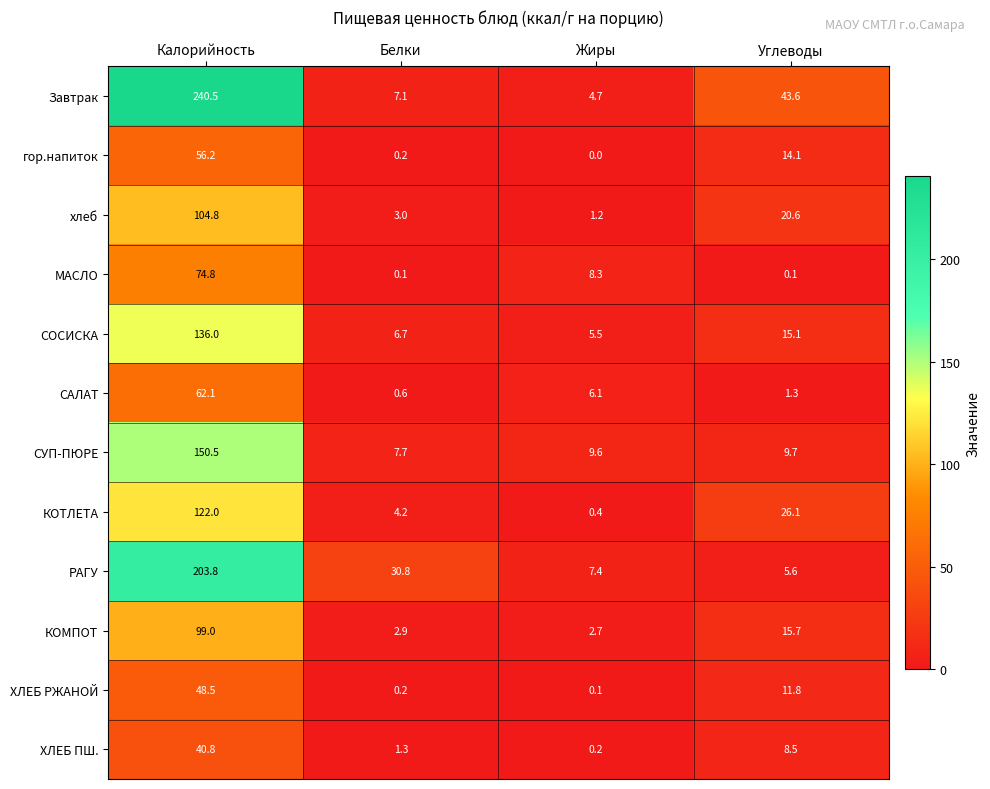

Rank the series by their maximum value, from highest to lowest.

Завтрак, РАГУ, СУП-ПЮРЕ, СОСИСКА, КОТЛЕТА, хлеб, КОМПОТ, МАСЛО, САЛАТ, гор.напиток, ХЛЕБ РЖАНОЙ, ХЛЕБ ПШ.